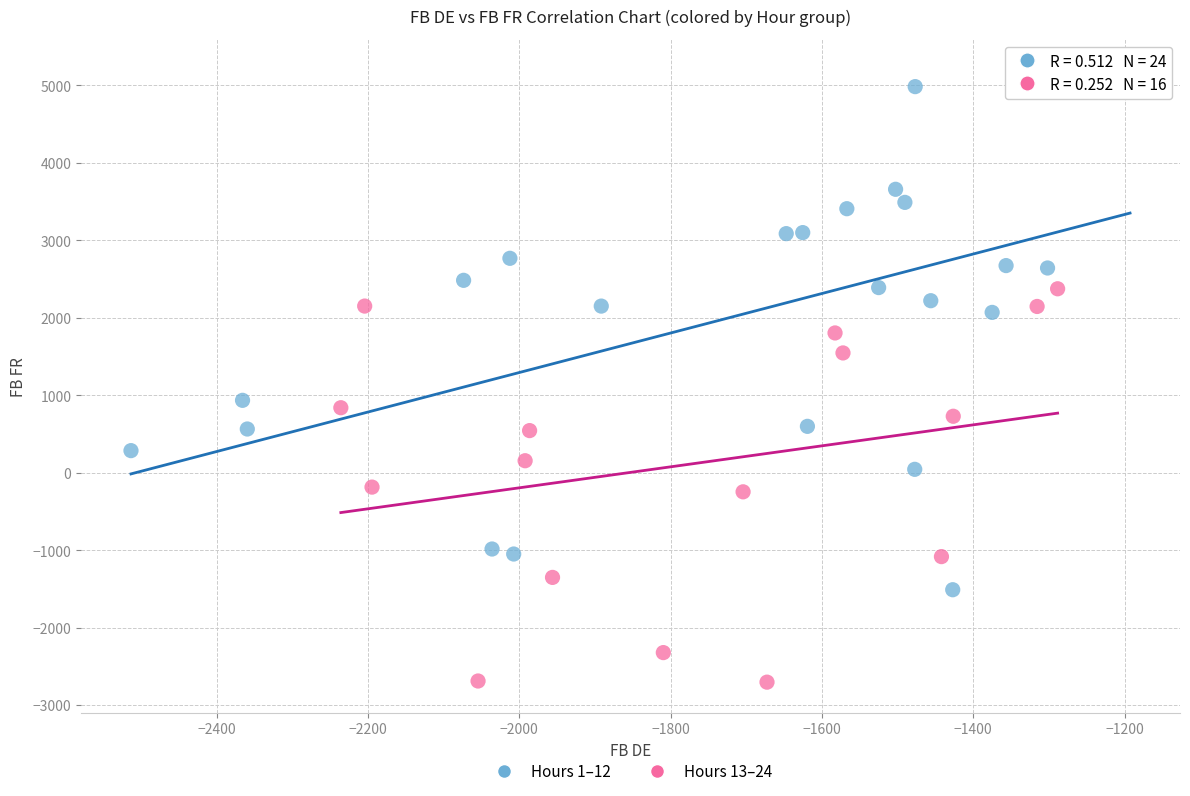

Which series contains the lowest Y value?

Hours 13–24